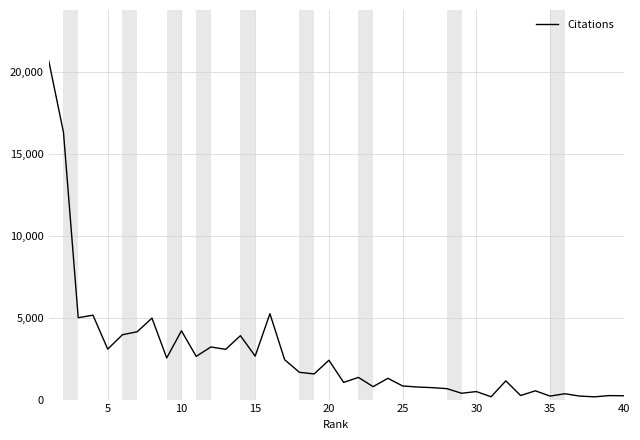

What is the difference between the maximum and minimum values?

20527